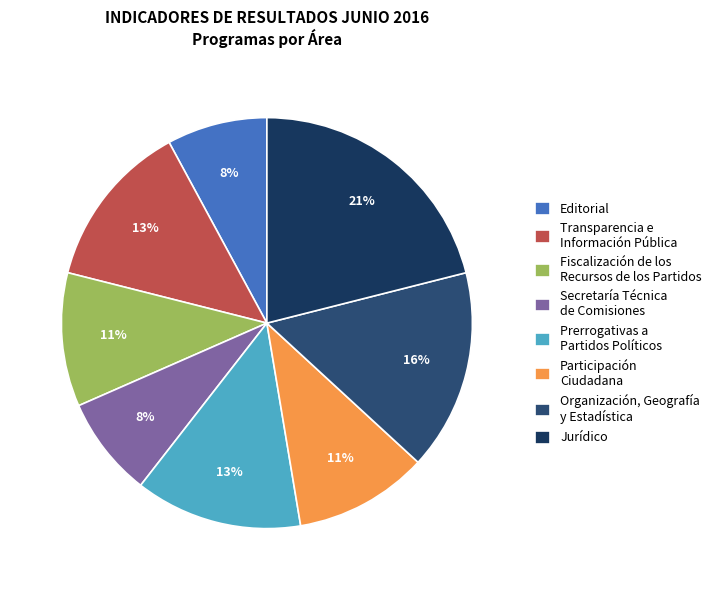

Which slice is the largest?

Jurídico